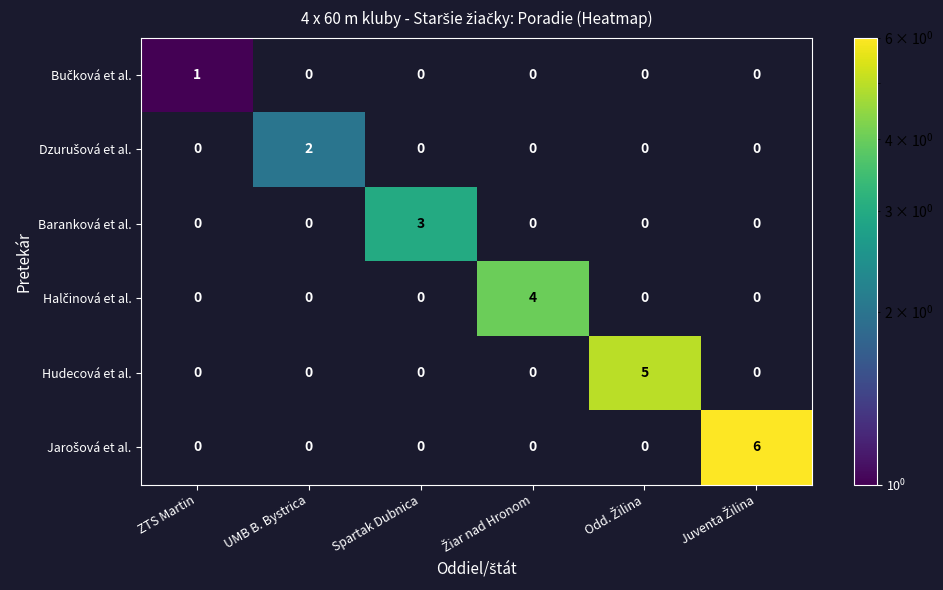

Is it true that Hudecová et al. equals 0 at ZTS Martin?

True